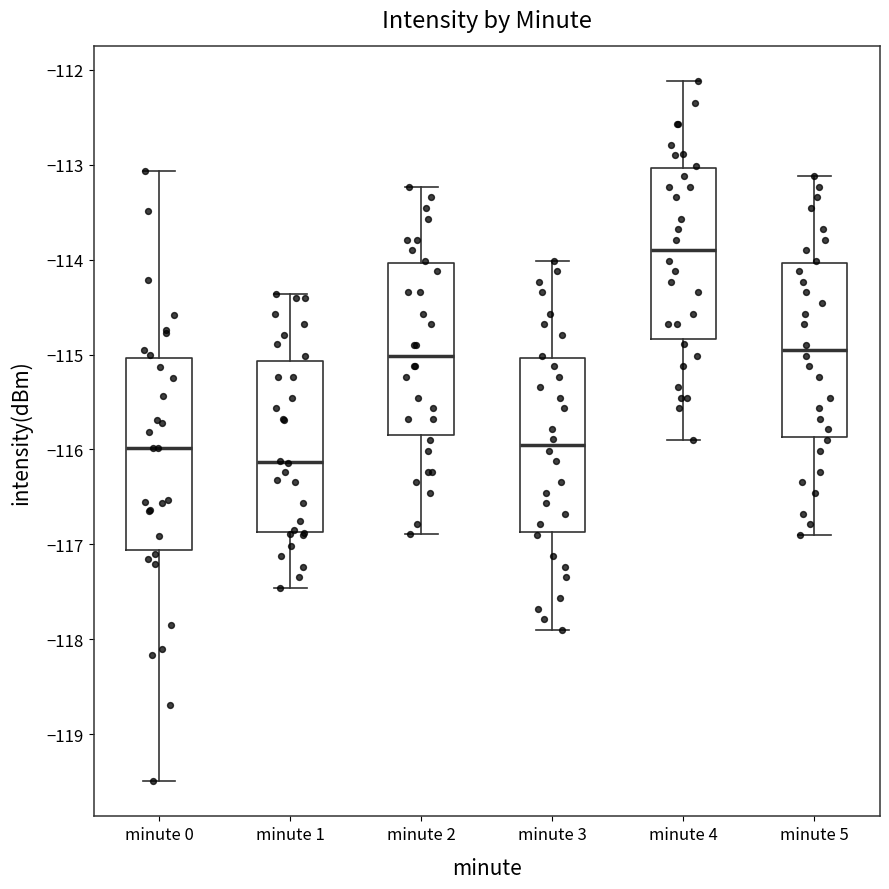

Reading left to right, transcribe this box plot: for each box, give where its median line is, the range the box spans, and where its two whiskers end, as read against the y-axis. The values are not printed on the chart, so give them approximately, as read against the axis.

minute 0: median -116.0, box -117.1 to -115.0, whiskers -119.5 to -113.1
minute 1: median -116.1, box -116.9 to -115.1, whiskers -117.5 to -114.4
minute 2: median -115.0, box -115.8 to -114.0, whiskers -116.9 to -113.2
minute 3: median -116.0, box -116.9 to -115.0, whiskers -117.9 to -114.0
minute 4: median -113.9, box -114.8 to -113.0, whiskers -115.9 to -112.1
minute 5: median -115.0, box -115.9 to -114.0, whiskers -116.9 to -113.1